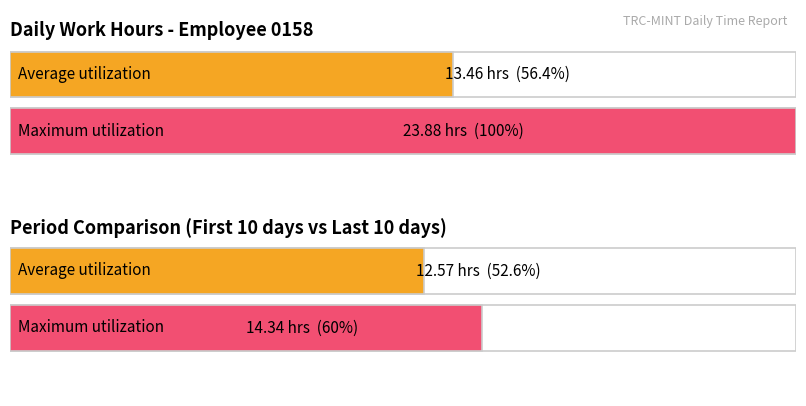

What is the sum of all values?

269.1